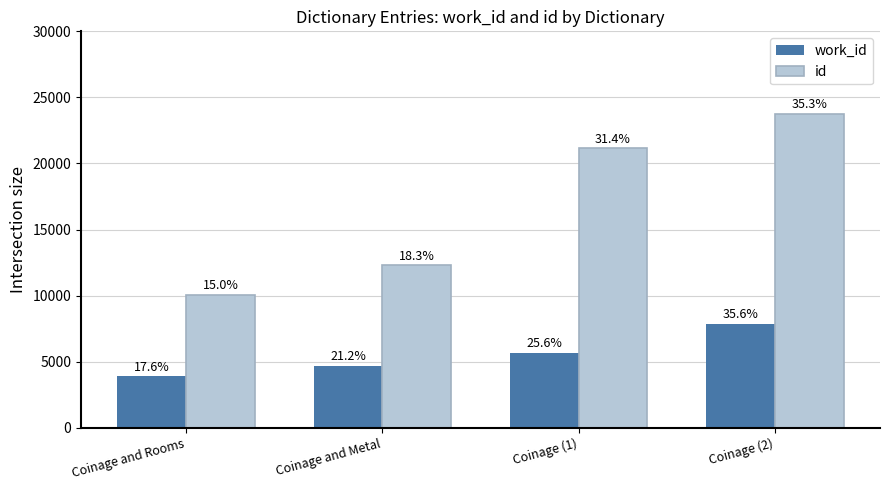

How many bars are there in total?

8